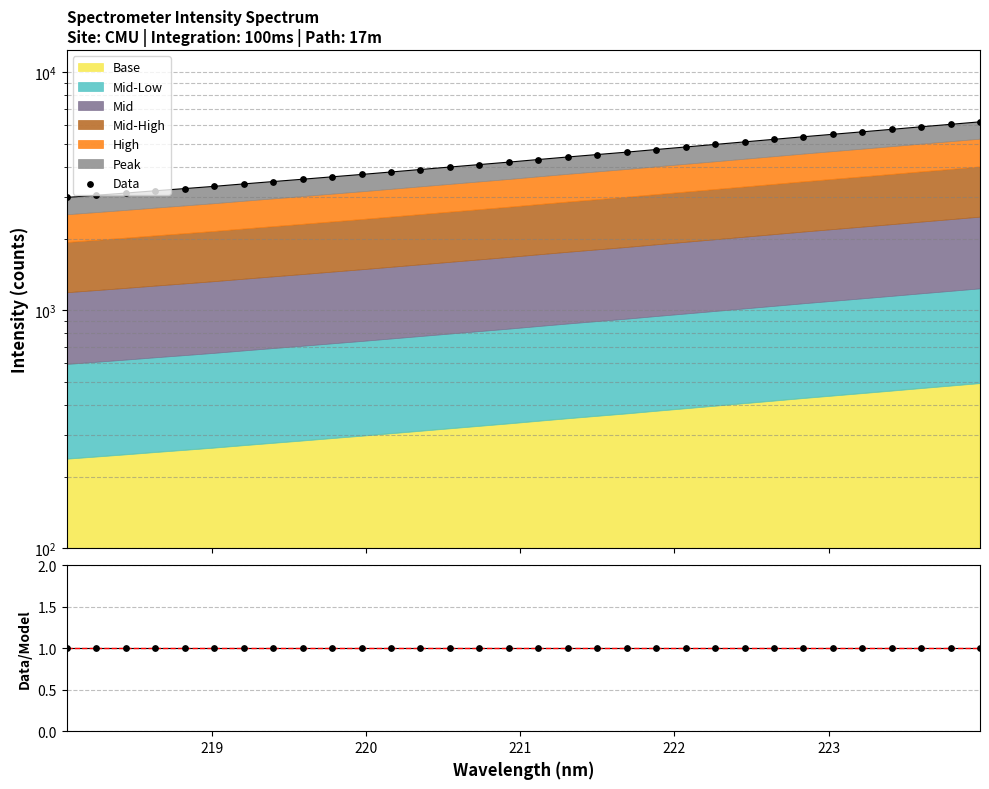

Which series reaches the minimum Y coordinate?

Data/Model